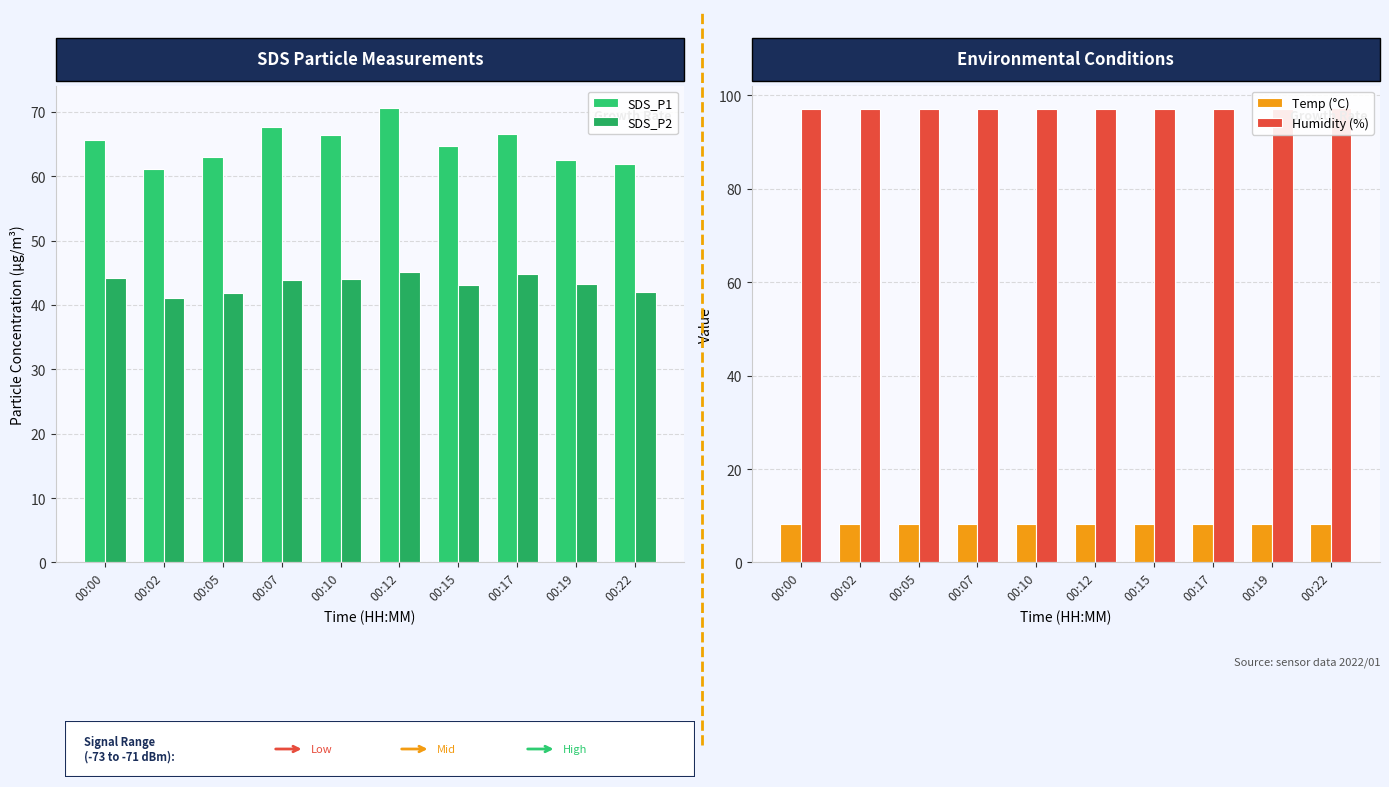

Which label corresponds to the largest value in the chart?

00:22